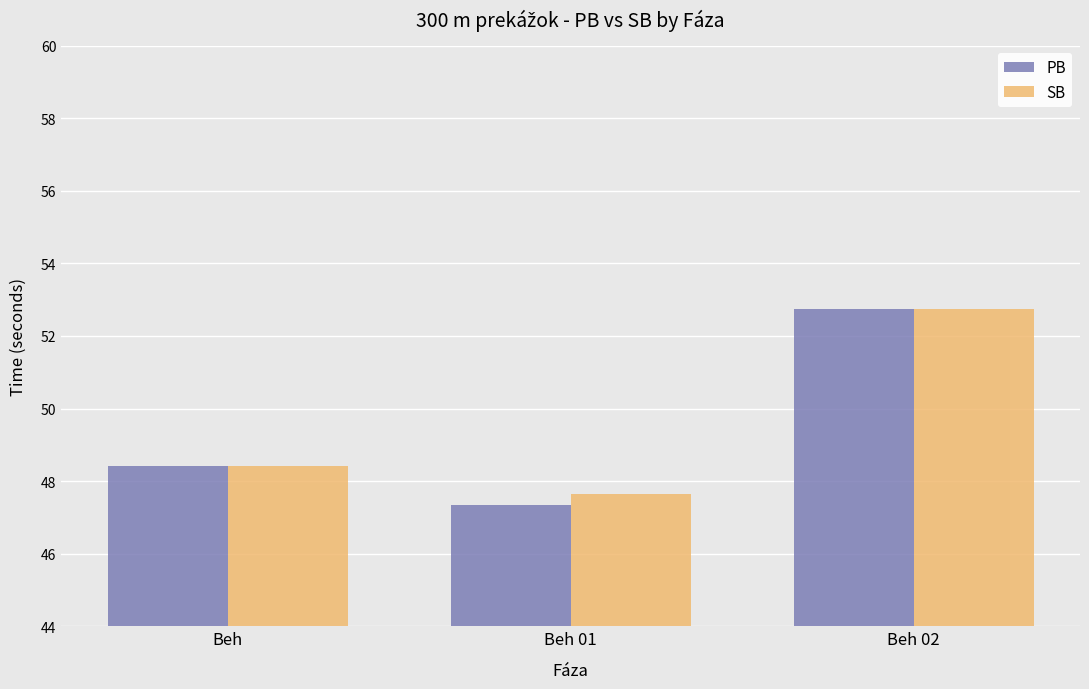

What is the sum of all PB values?

148.5